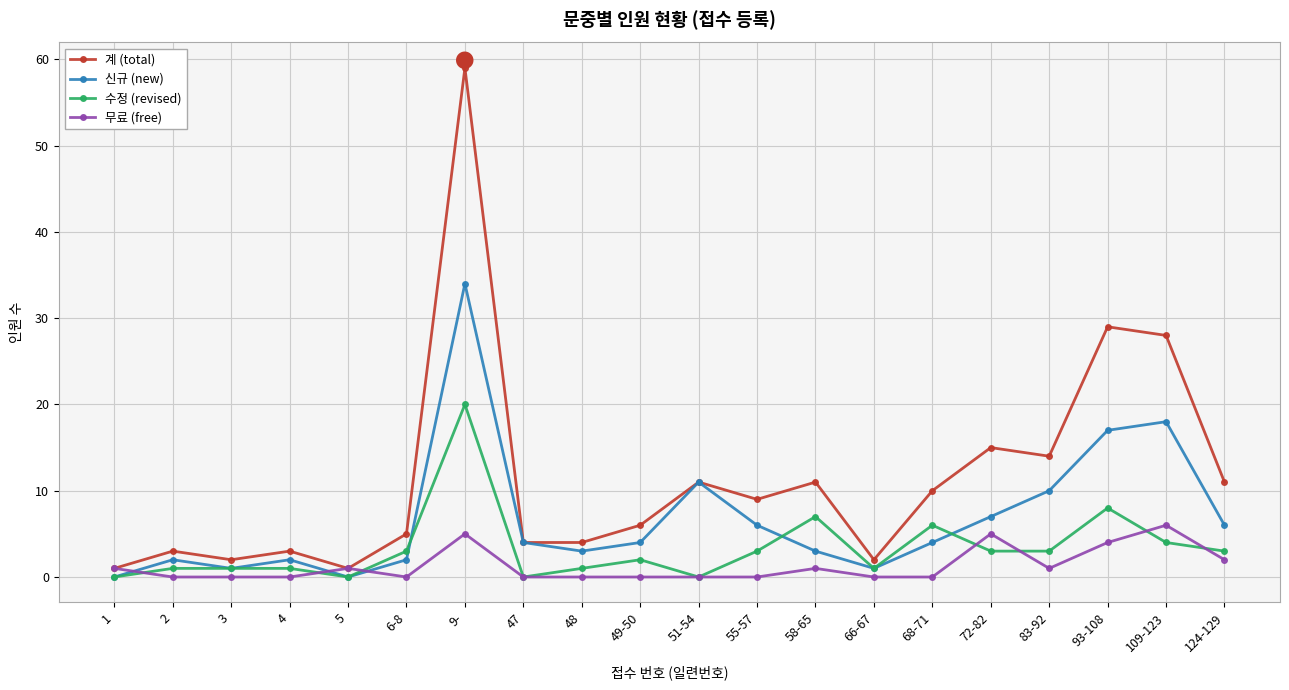

After their last crossing, which series has the higher values: 신규 (new) or 무료 (free)?

신규 (new)